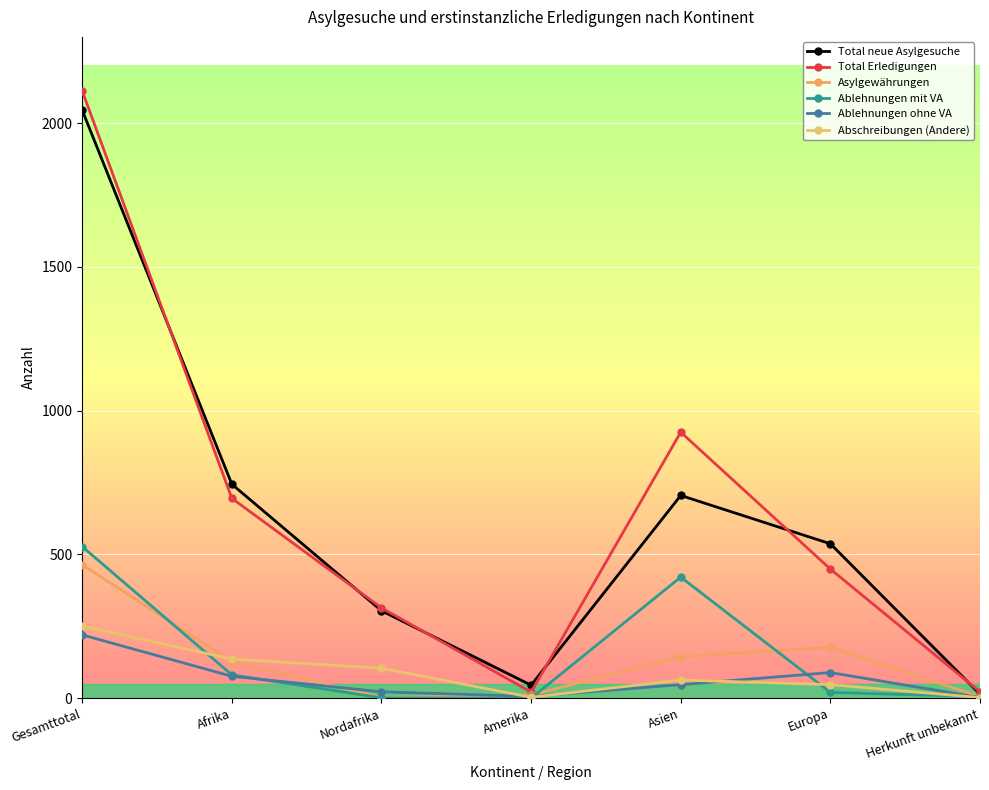

At which label does Ablehnungen ohne VA reach its peak?

Gesamttotal